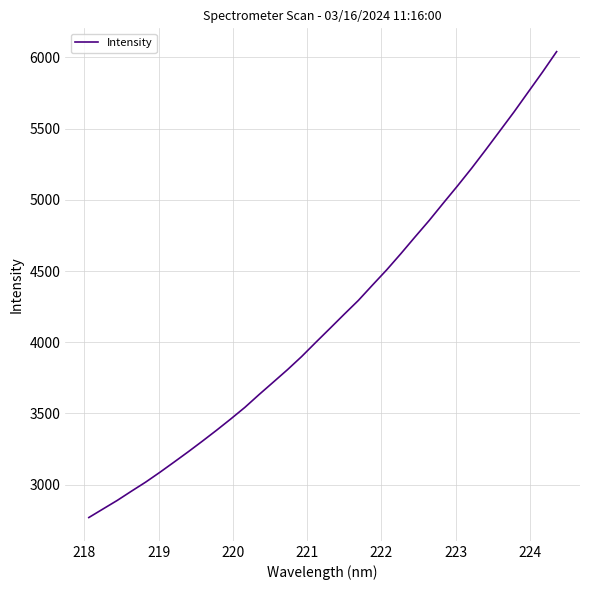

Reading left to right, extract all data points from this chart.

2769.5	2829.6	2889.4	2954.3	3017.7	3086.5	3158.1	3230.6	3305.4	3382.0	3461.0	3542.9	3632.6	3719.7	3807.1	3899.4	3999.0	4097.0	4196.0	4293.1	4401.2	4507.8	4621.4	4738.8	4854.5	4976.7	5097.4	5221.6	5351.7	5484.6	5617.8	5757.0	5895.8	6040.0